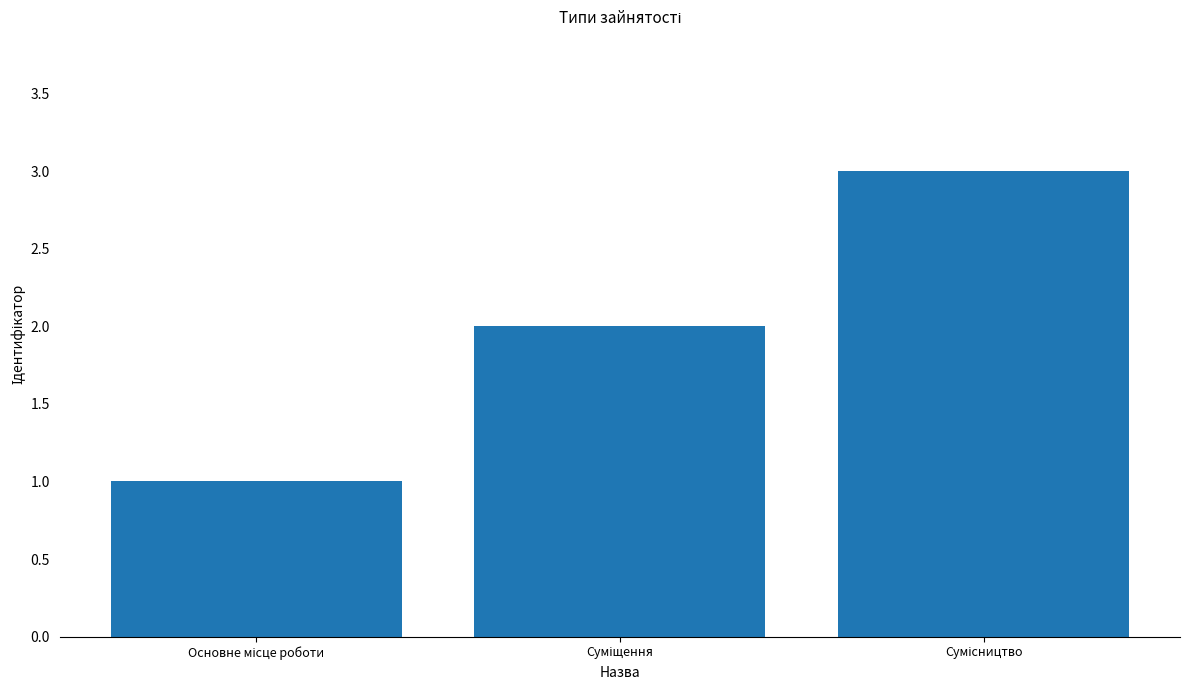

How many bars are there in total?

3